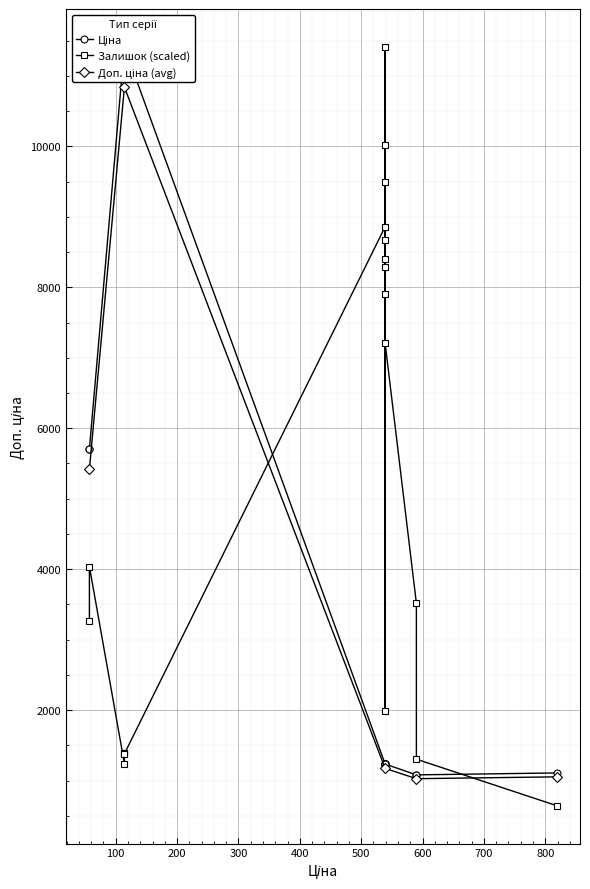

At how many categories does at least one series exceed 2871?

6